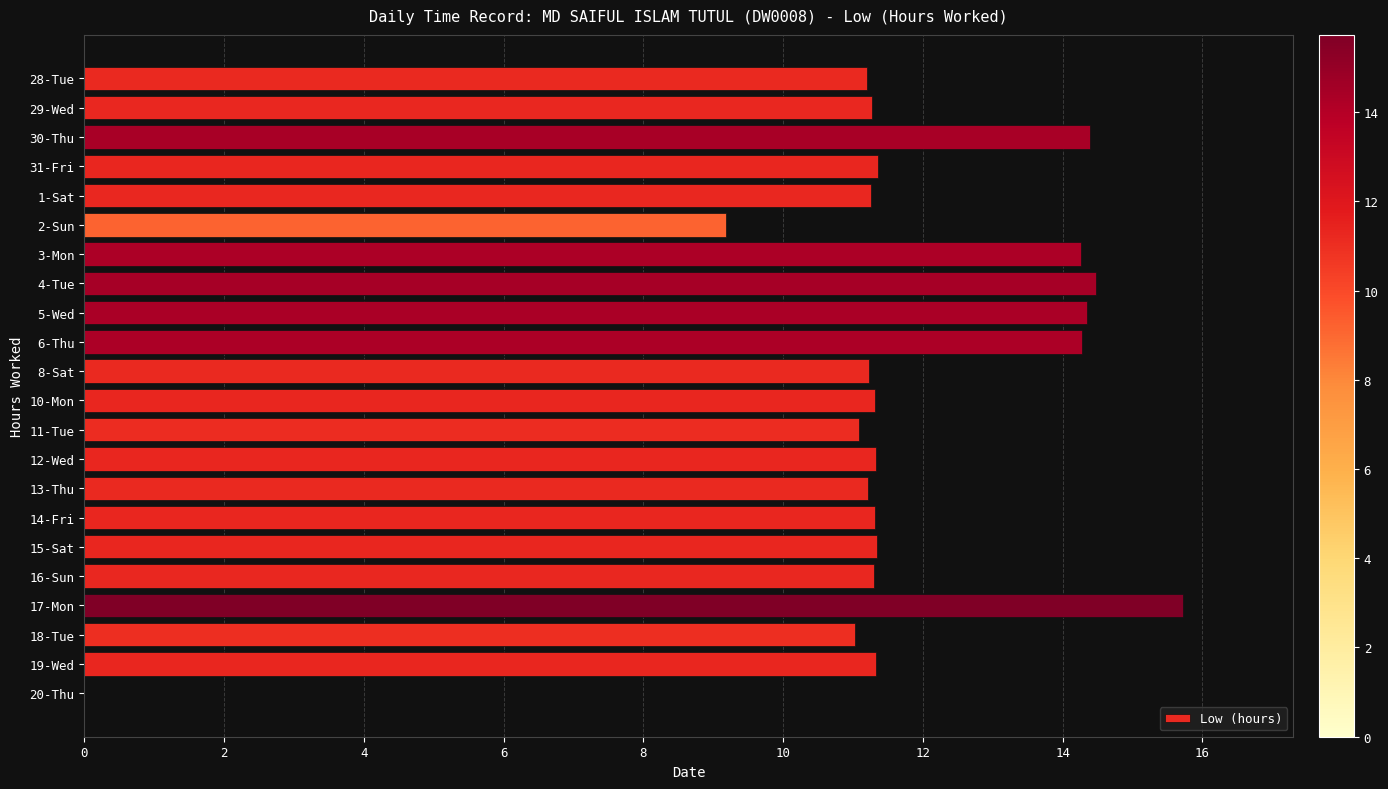

How many values are above zero?

21